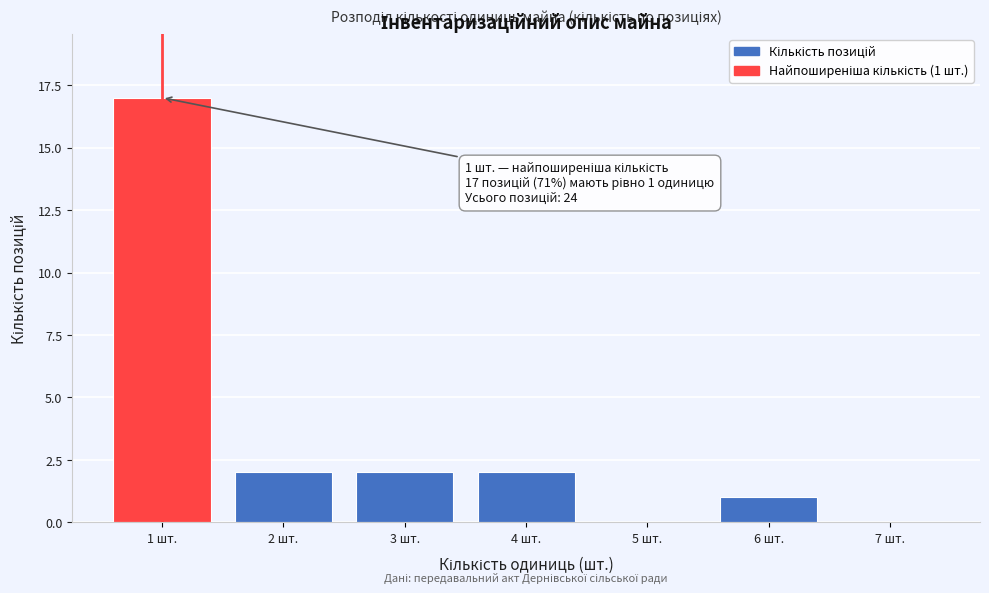

Over which range of the x-axis is the bar tallest?

0.5 to 1.5